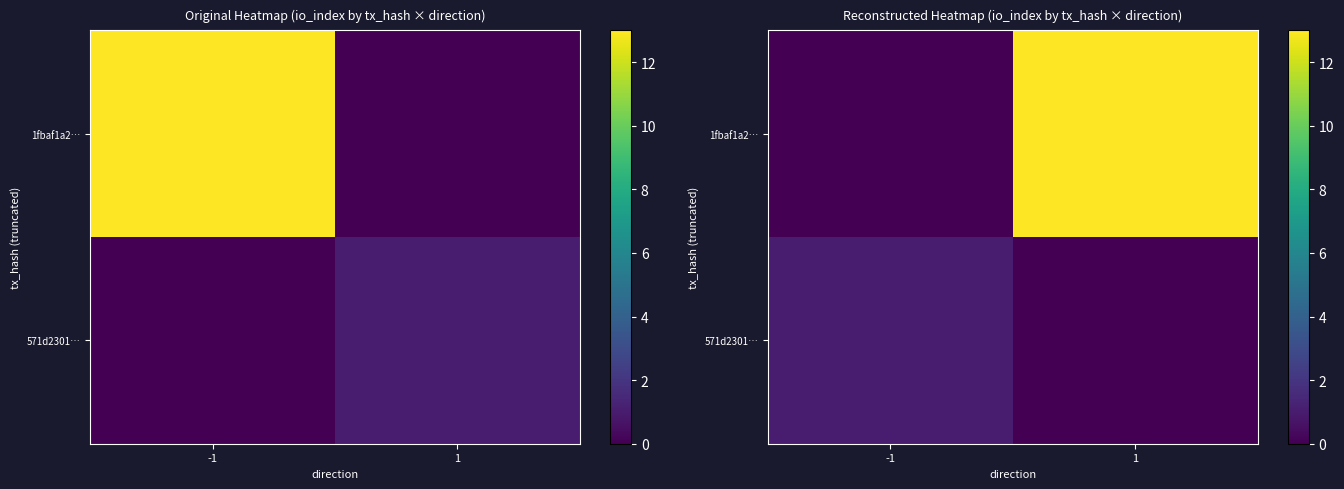

Which series changed the most between -1 and 1?

1fbaf1a2…